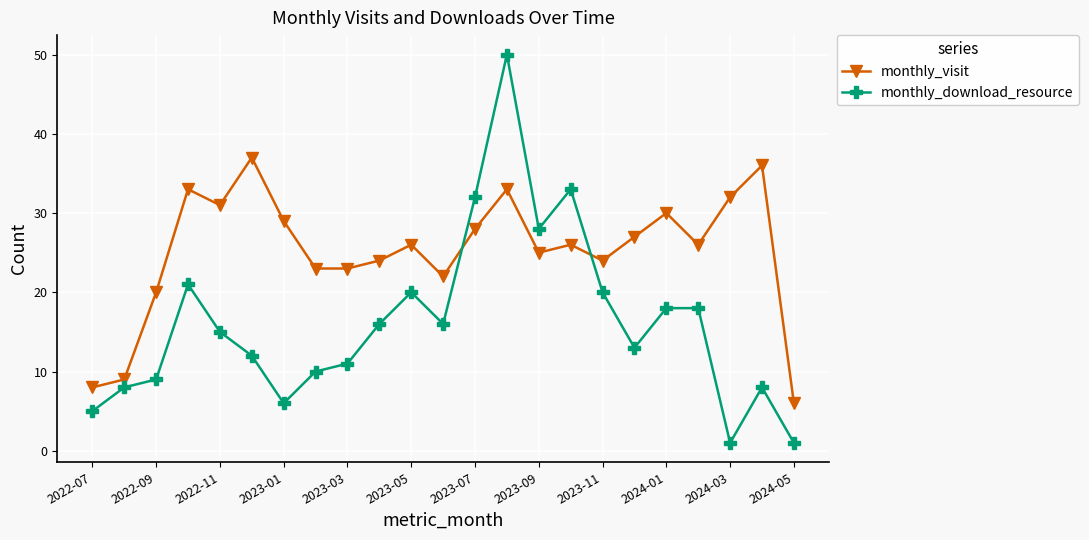

What is the minimum value for monthly_visit?

6